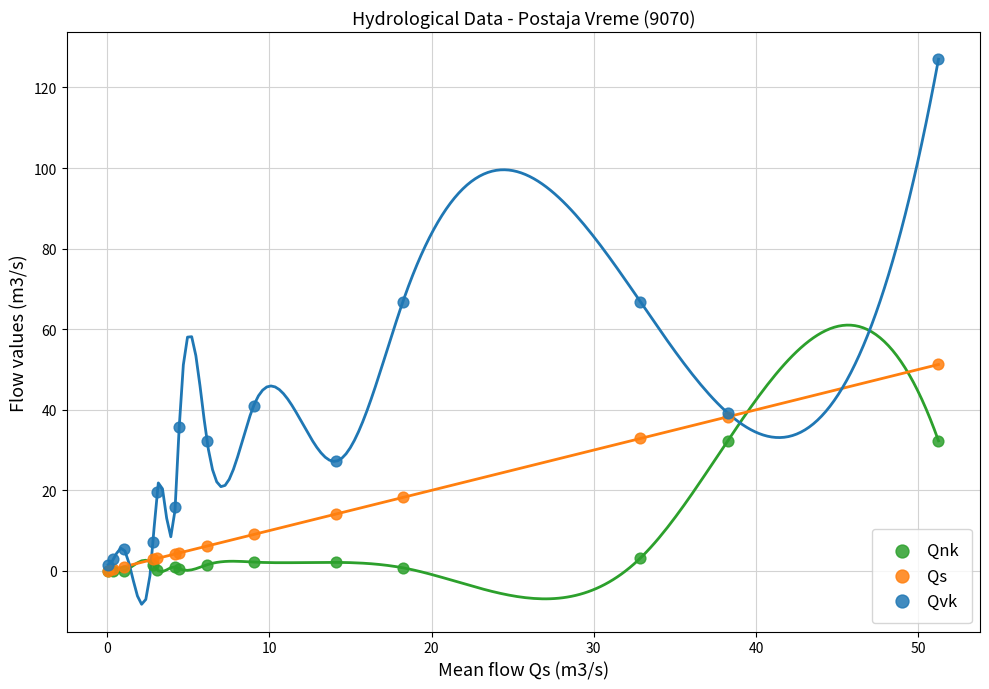

Which series reaches the maximum Y coordinate?

Qvk